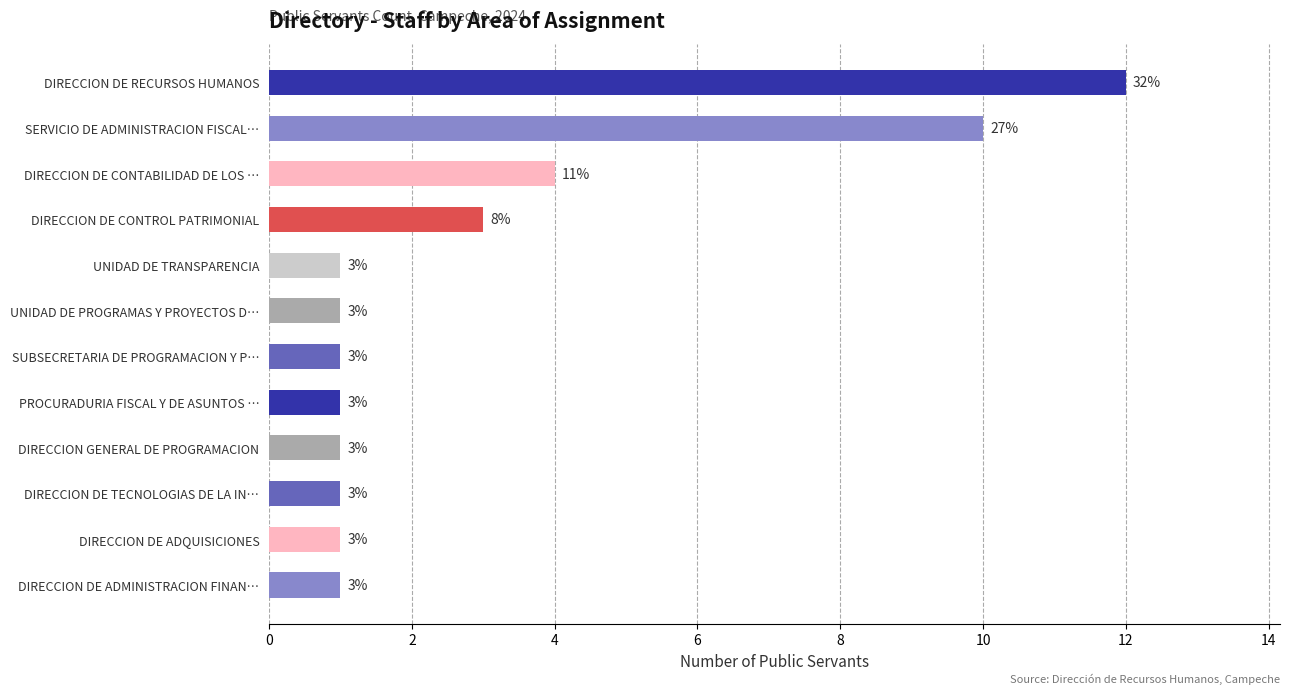

Approximately how many times larger is the value at DIRECCION GENERAL DE PROGRAMACION compared to UNIDAD DE PROGRAMAS Y PROYECTOS D…?

1.0